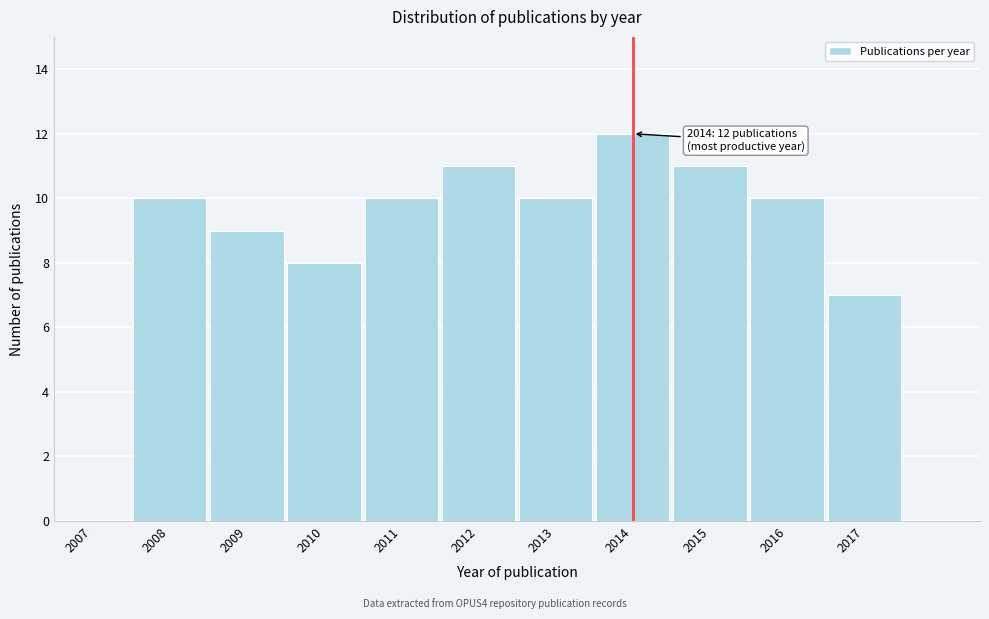

Reading left to right, transcribe all the data shown in this chart.

2007=0	2008=10	2009=9	2010=8	2011=10	2012=11	2013=10	2014=12	2015=11	2016=10	2017=7